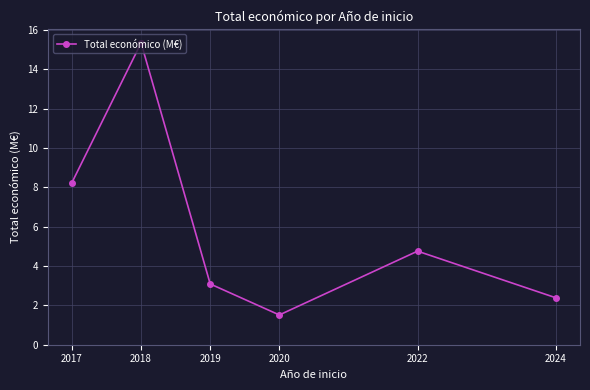

Reading left to right, list all the values displayed in this chart.

8.2	15.3	3.1	1.5	4.8	2.4